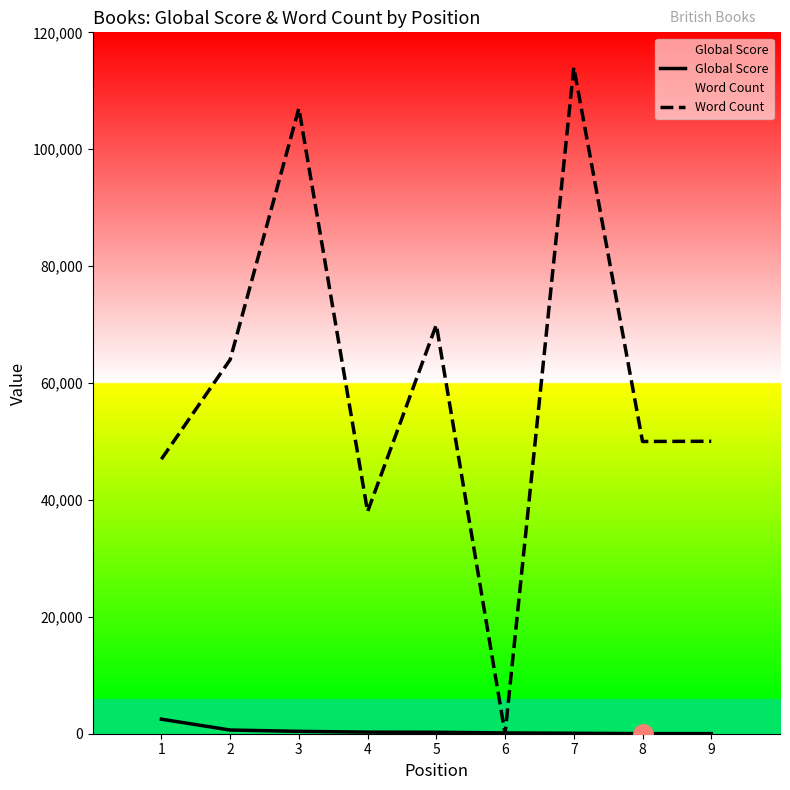

What is the value of the Global Score point at the 4th from the left?

271